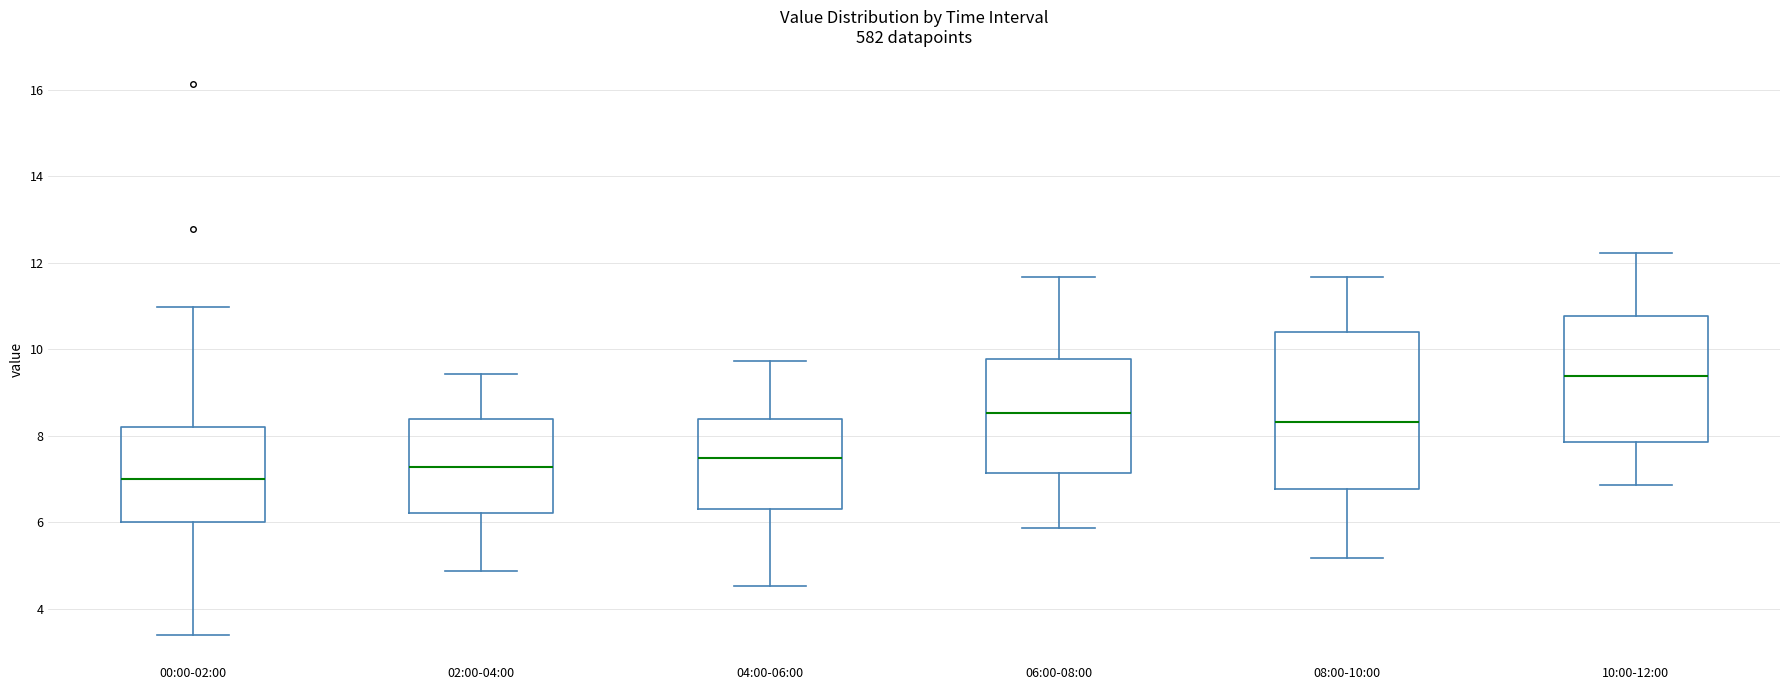

Where does the lower whisker of the box for 04:00-06:00 end on the y-axis? The values are not printed on the chart, so give them approximately, as read against the axis.

4.6